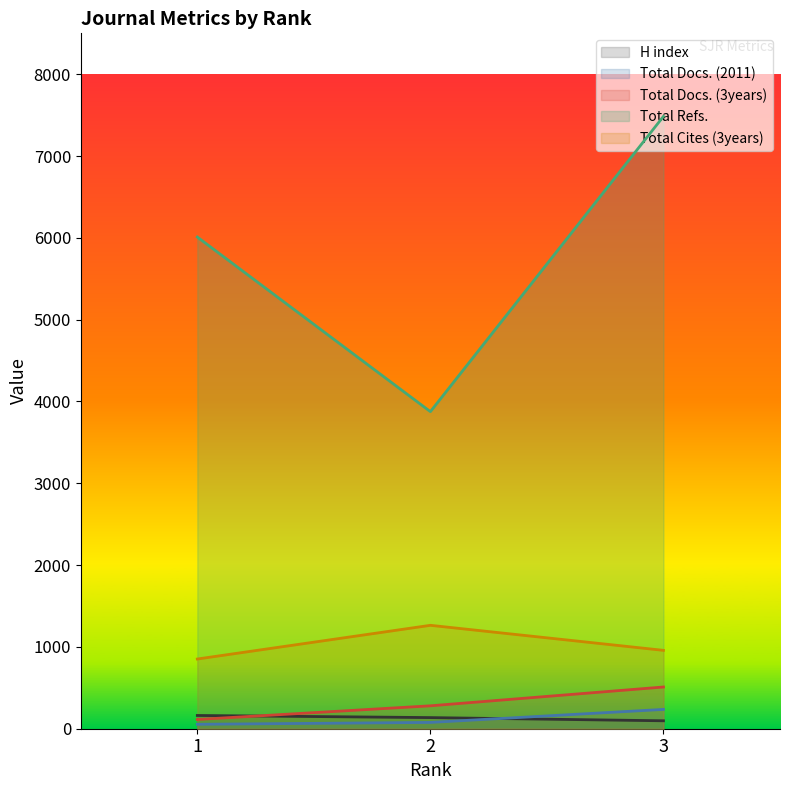

How many distinct data groups are displayed?

5